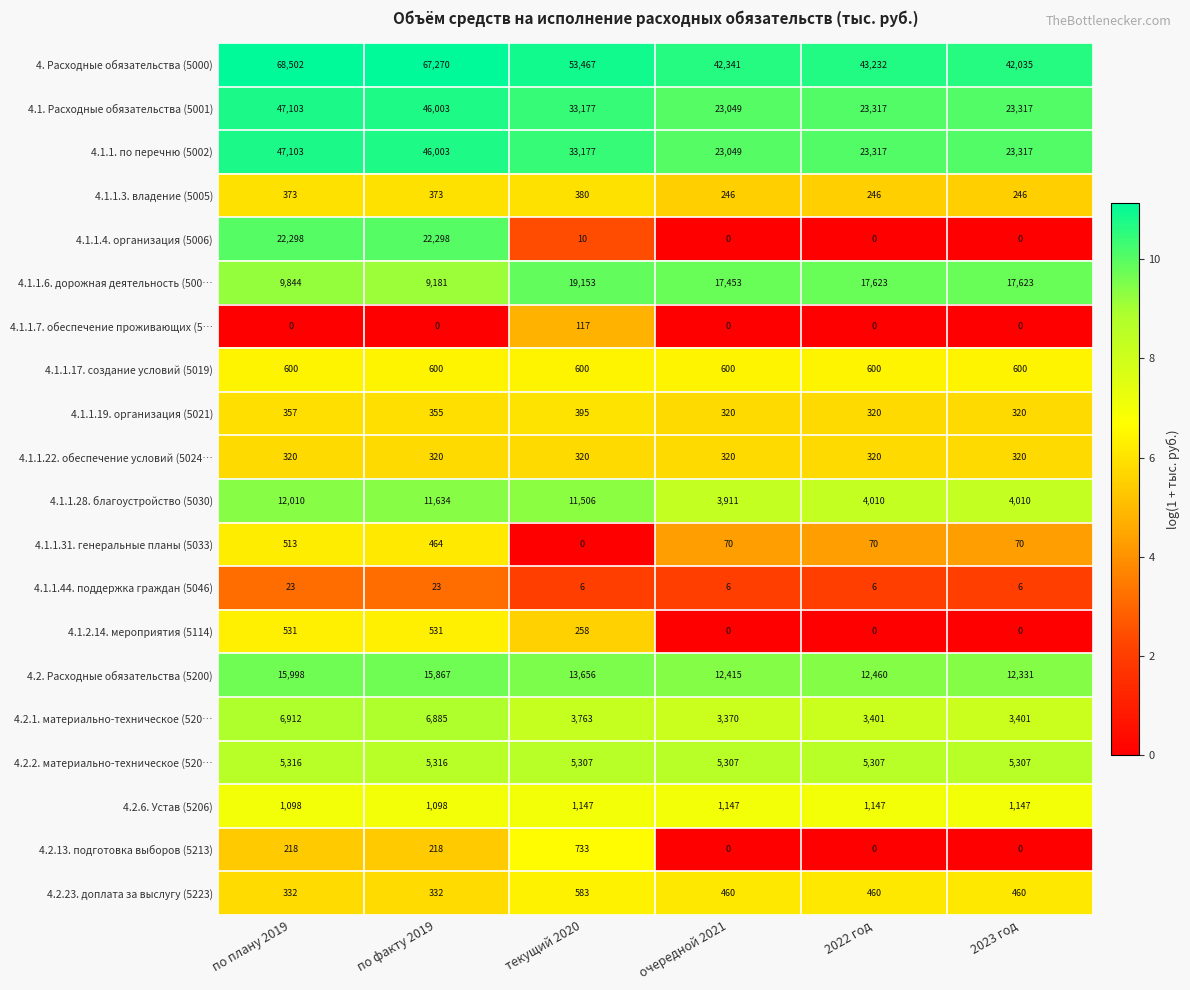

Count the number of categories in the chart.

6